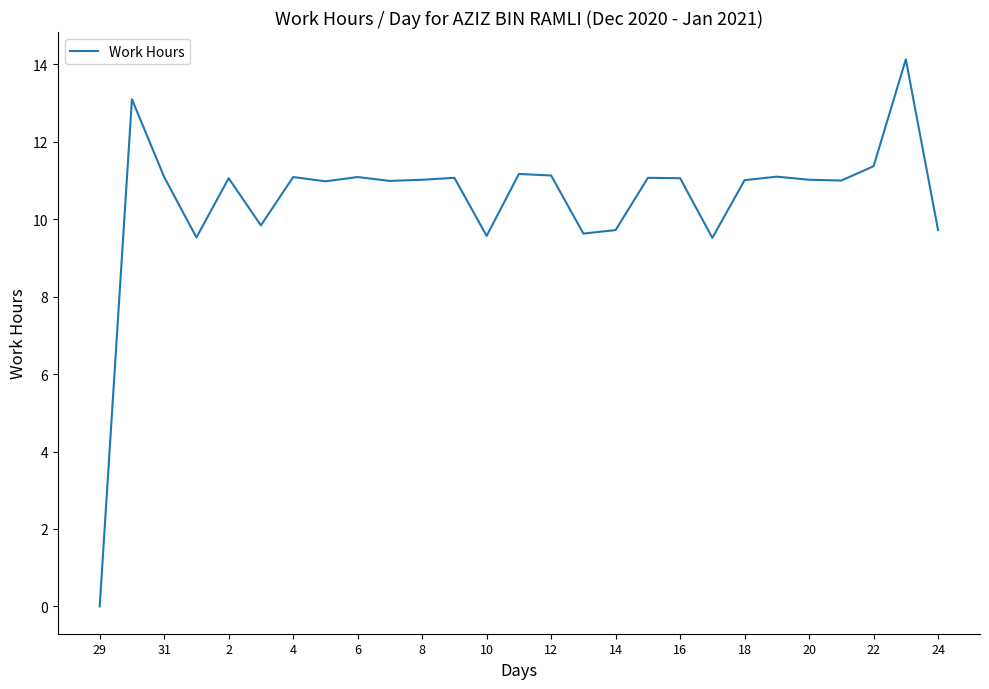

Does the chart display data point markers on the line(s)?

No